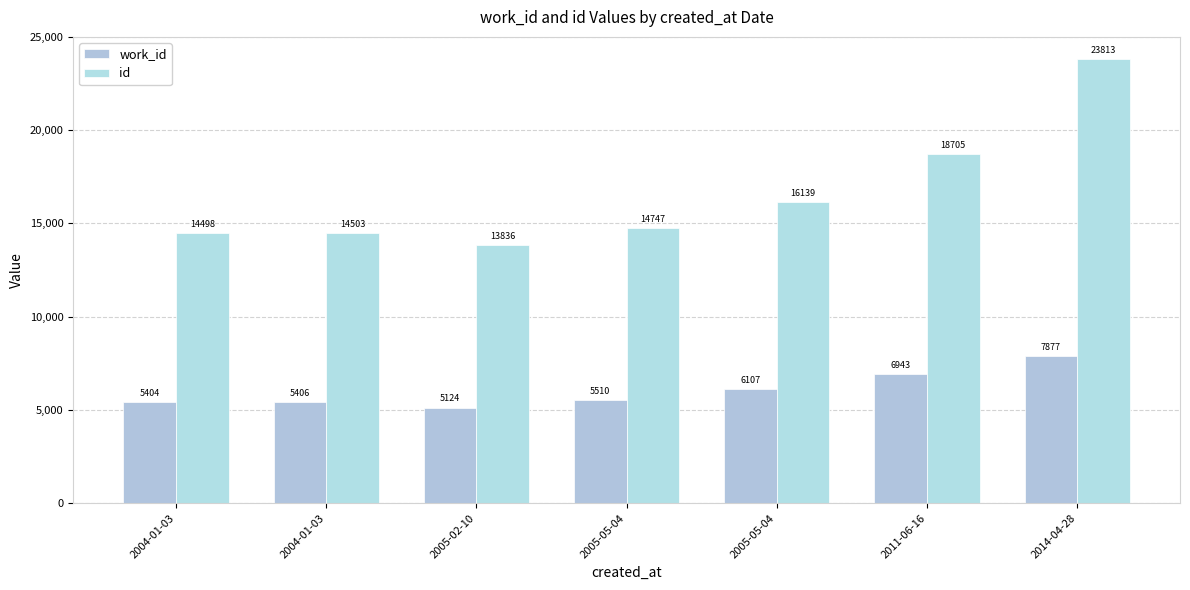

Where does the work_id series first go above 5510?

2005-05-04